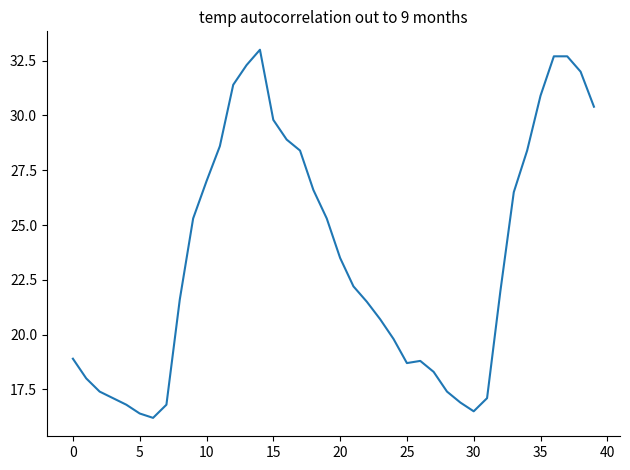

What is the difference between the maximum and minimum values?

16.8